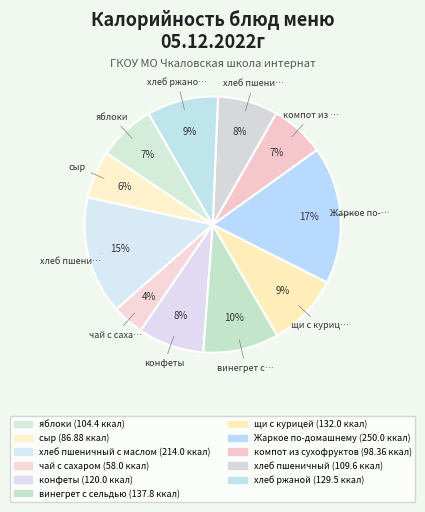

How many segments does this pie chart have?

11